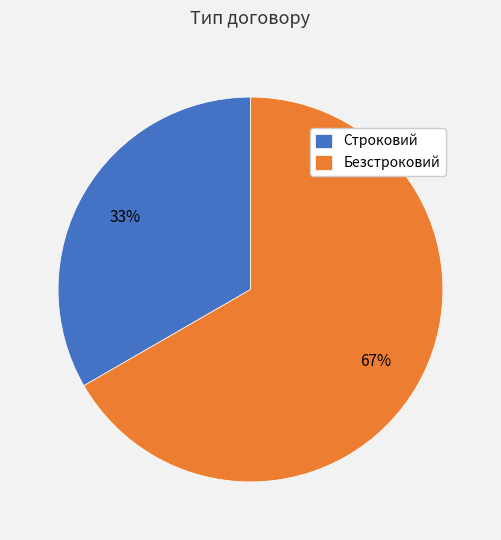

Do Строковий and Безстроковий together represent more than half of the pie?

Yes